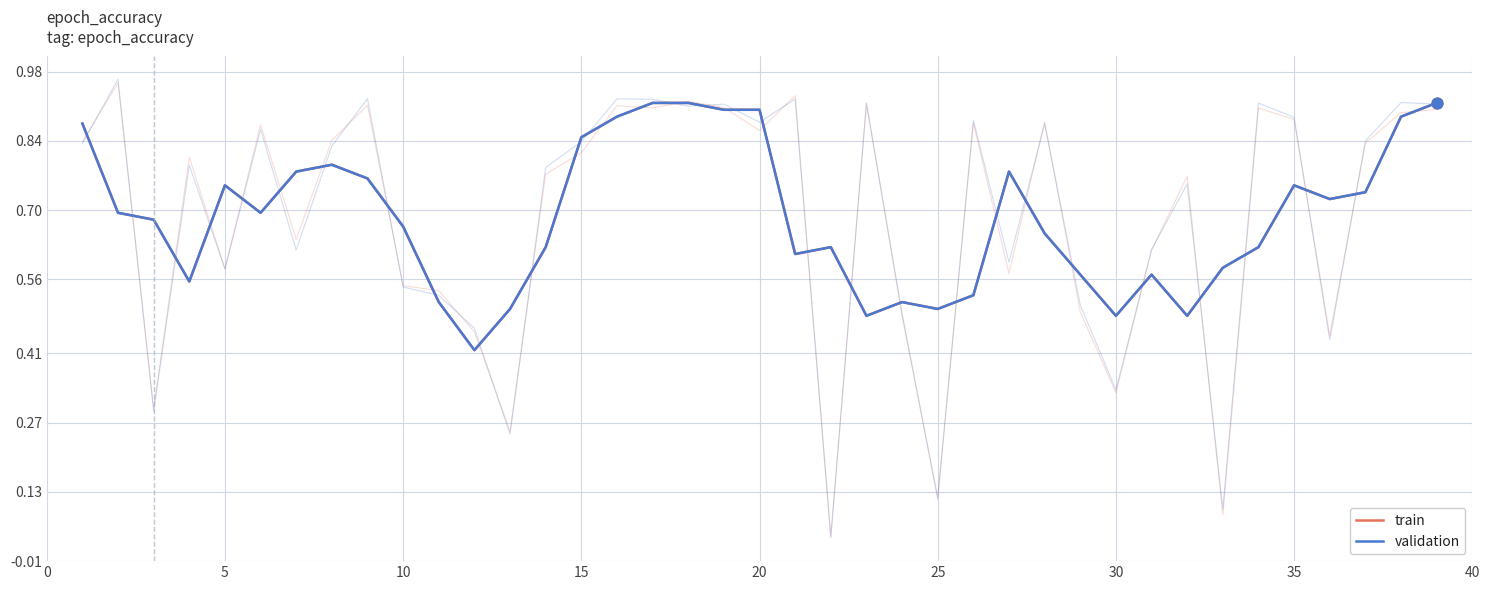

At how many categories does at least one series exceed 0?

39